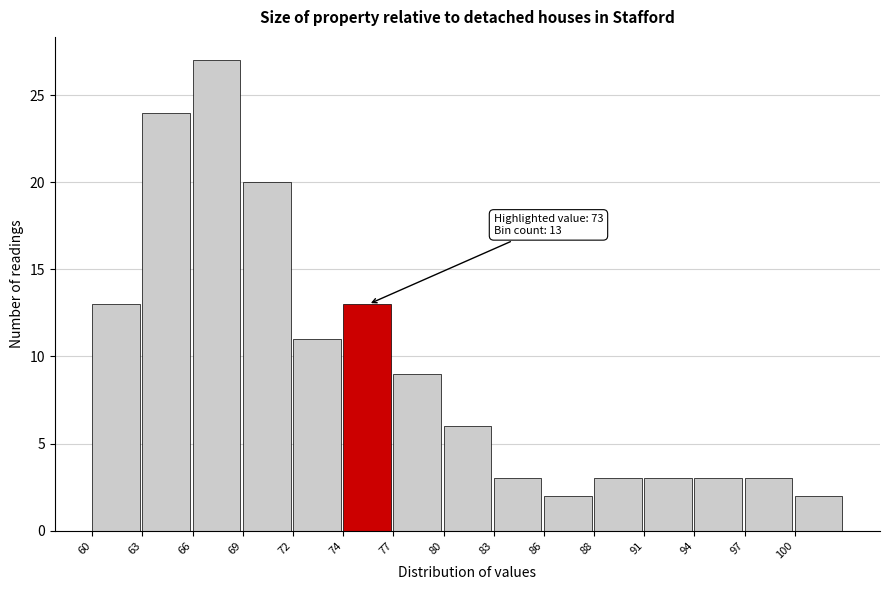

Reading left to right, what are all the values shown in this chart?

60=13	63=24	66=27	69=20	72=11	74=13	77=9	80=6	83=3	86=2	88=3	91=3	94=3	97=3	100=2